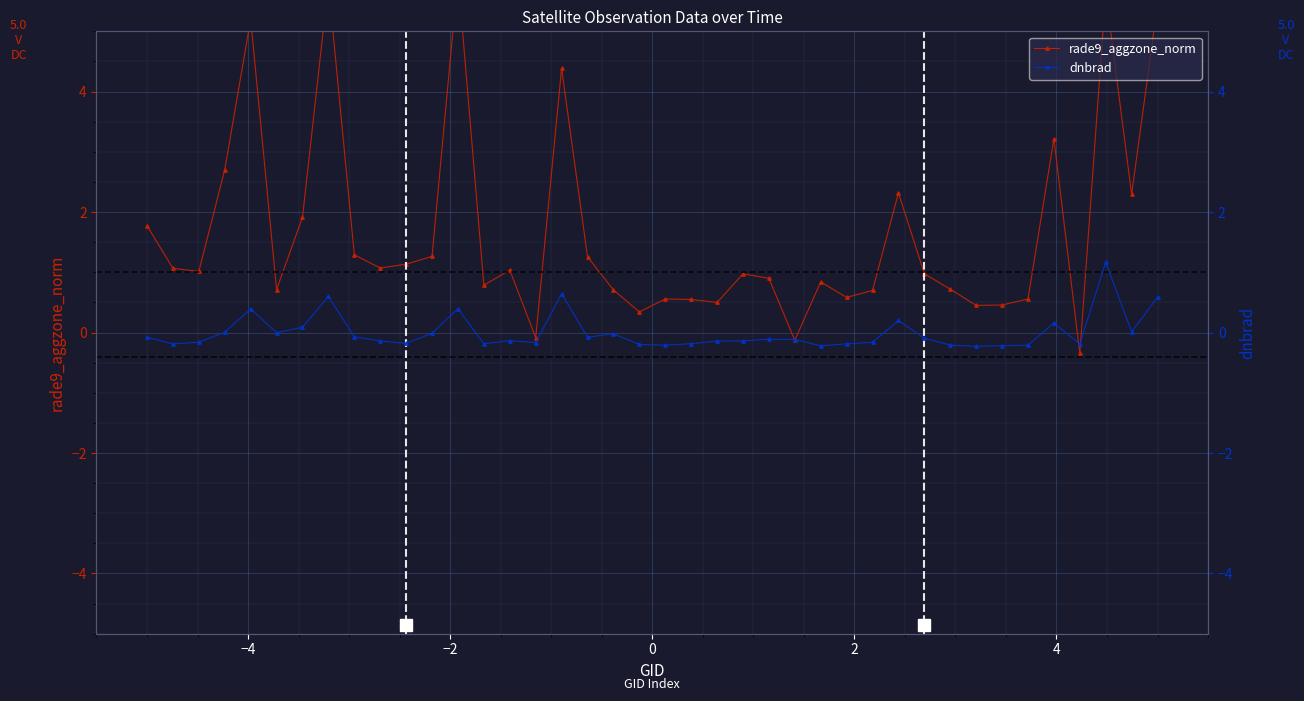

How many data points in rade9_aggzone_norm are less than 1?

20